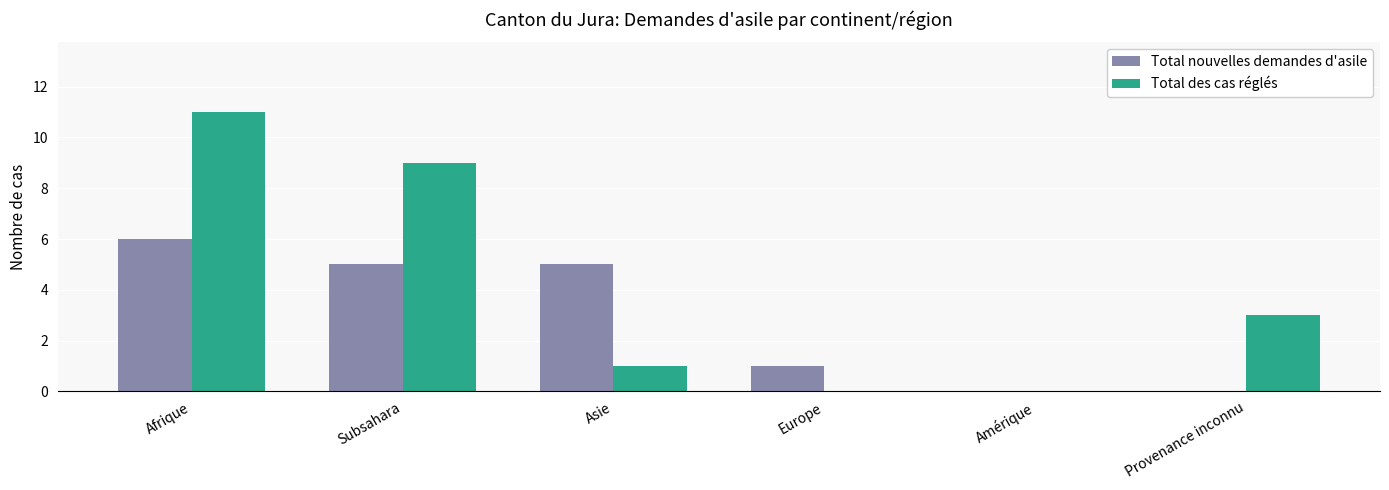

Does the chart contain stacked bars?

No